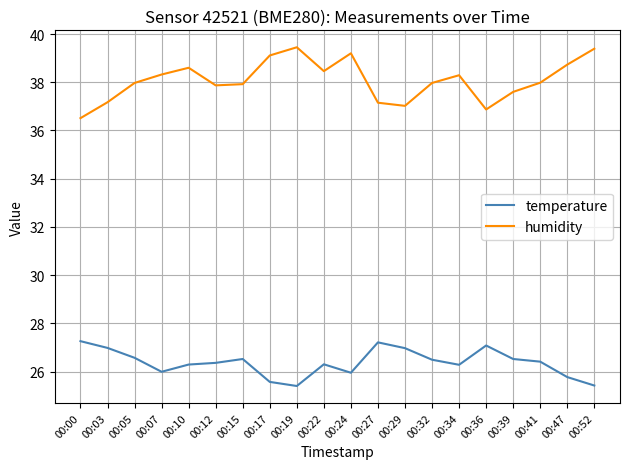

What is the difference between the highest and lowest values at 00:17?

13.5